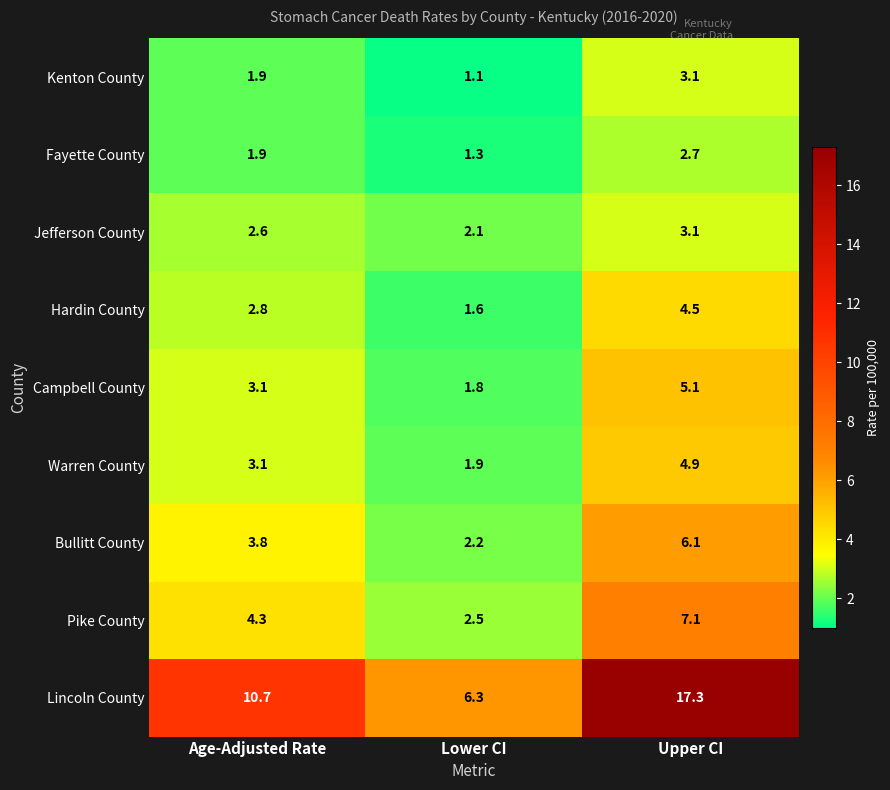

The Campbell County series shows 1.6 at Age-Adjusted Rate. True or false?

False